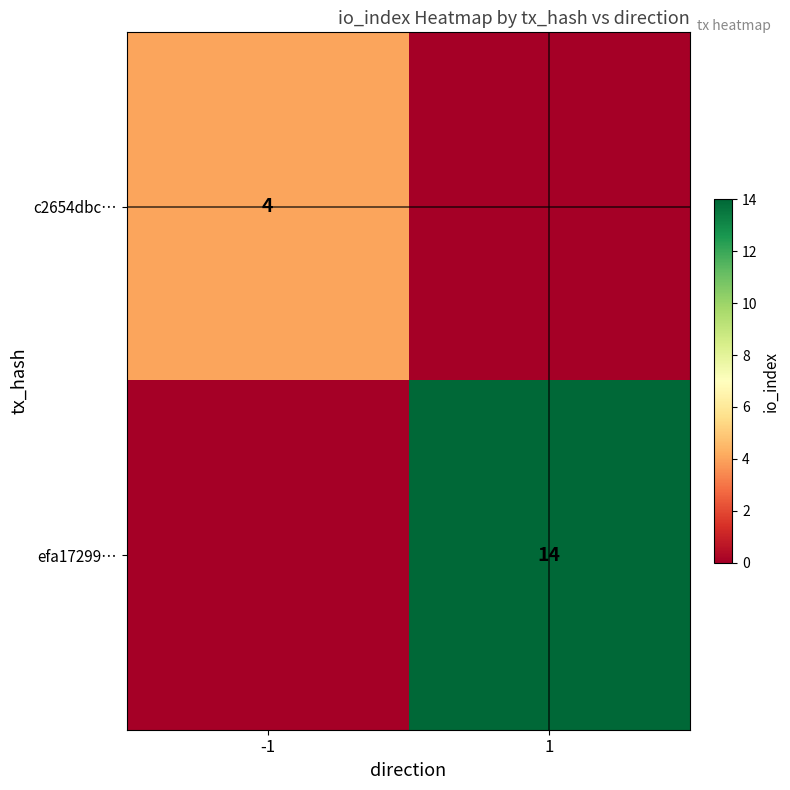

Is the value of c2654dbc… at -1 greater than the value of efa17299… at 1?

No